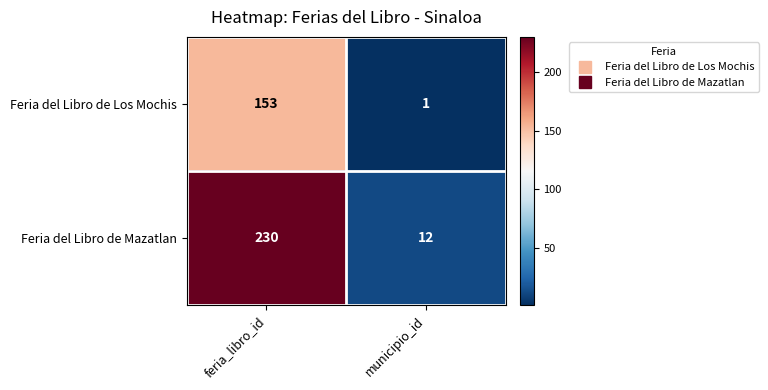

What is the sum of the Feria del Libro de Los Mochis values at feria_libro_id and municipio_id?

154